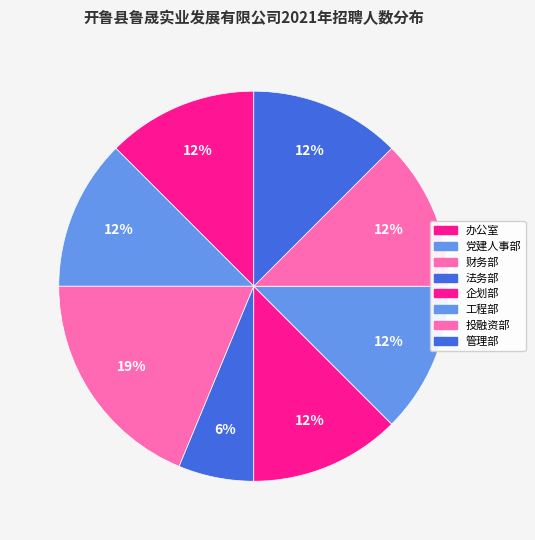

To the nearest percent, what percentage of the pie is 财务部?

19%